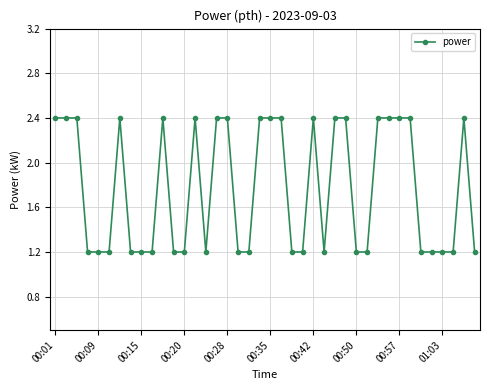

What is the minimum value shown in the chart?

1.2